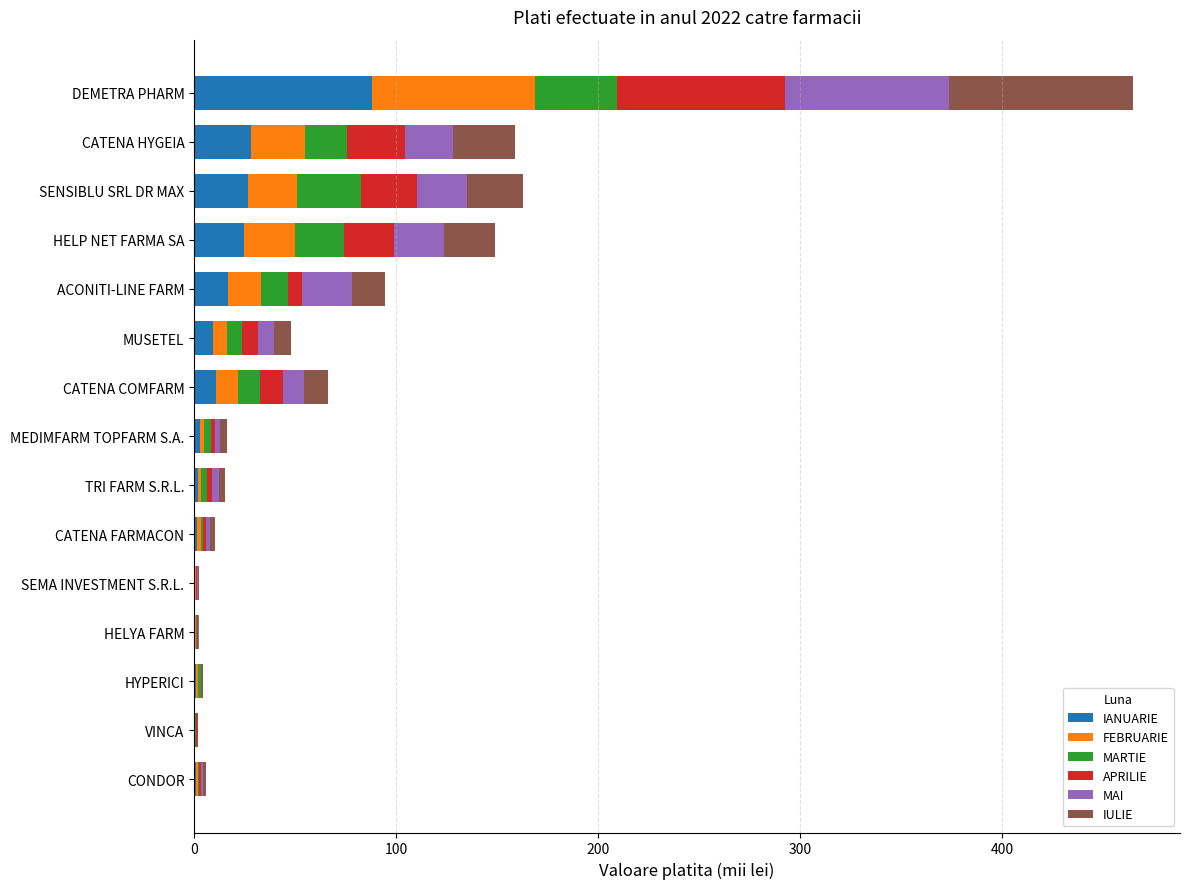

What is the total value across all series at HELP NET FARMA SA?

148.8